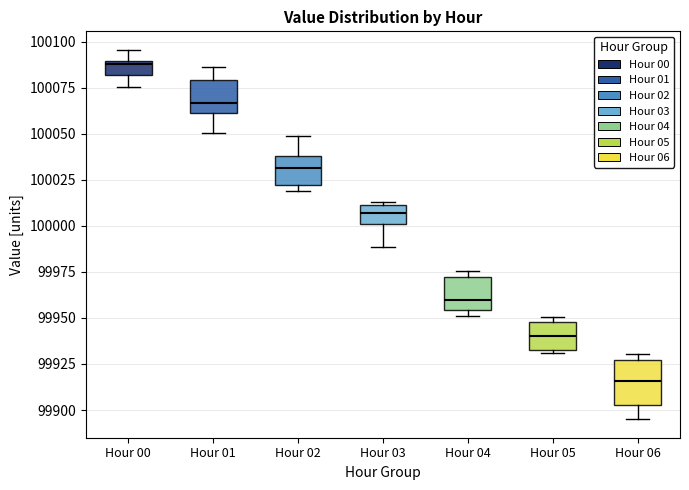

Which box's median line is the highest?

Hour 00